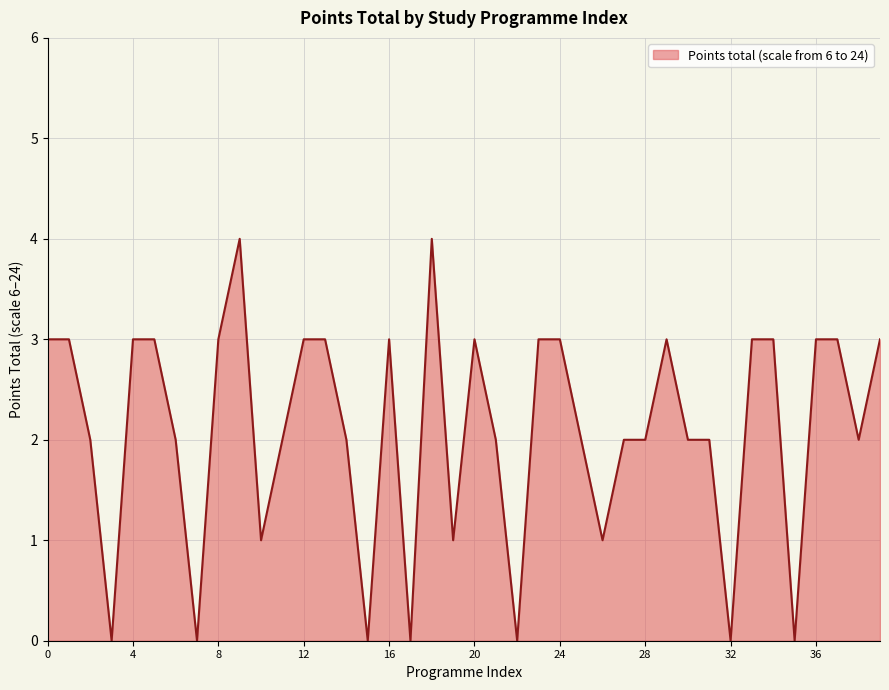

What is the difference between the maximum and minimum values?

4